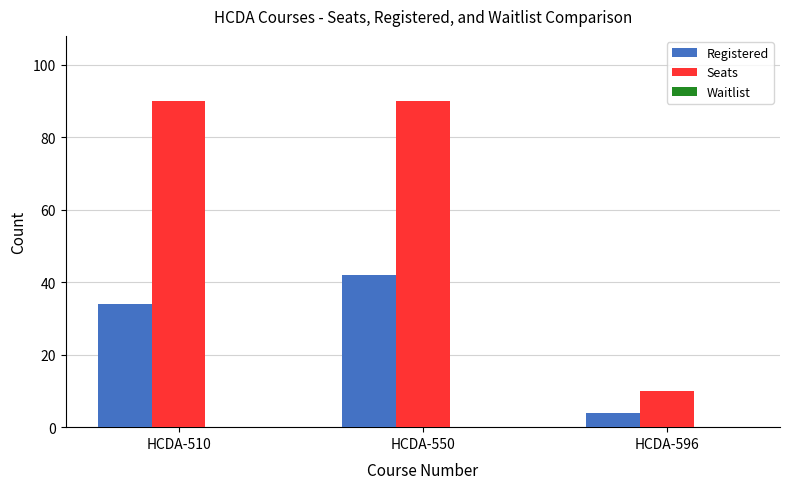

What is the total value across all series at HCDA-510?

124